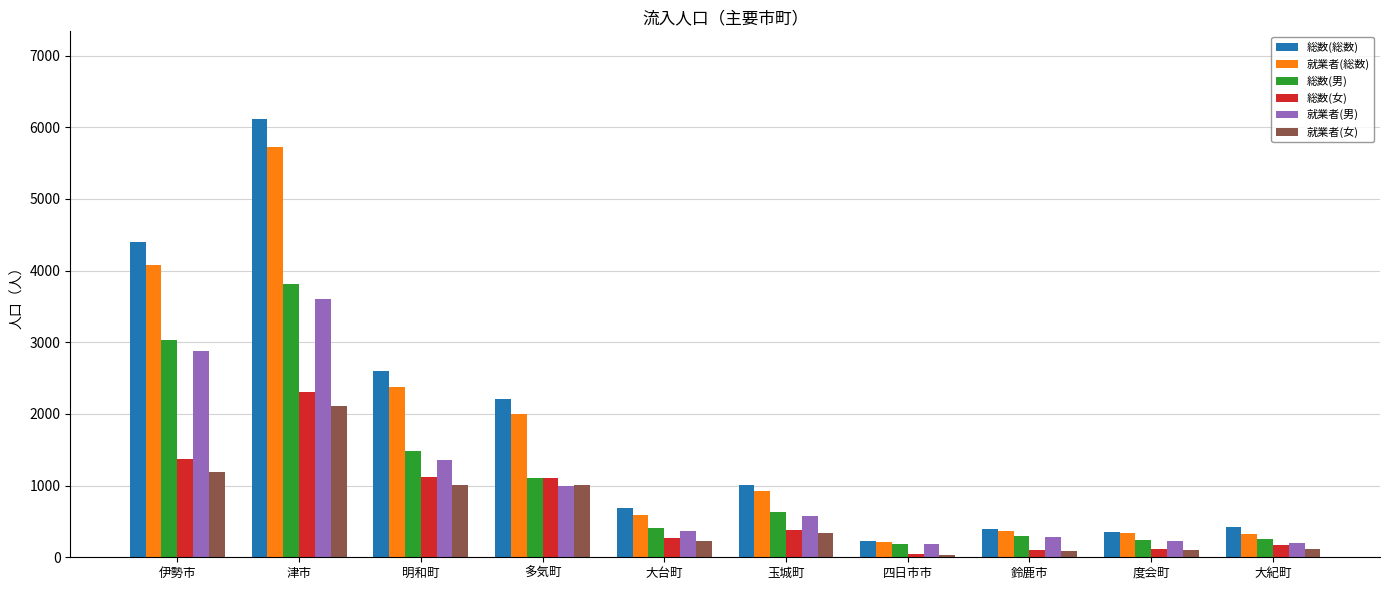

Which series has the largest total across all categories?

総数(総数)